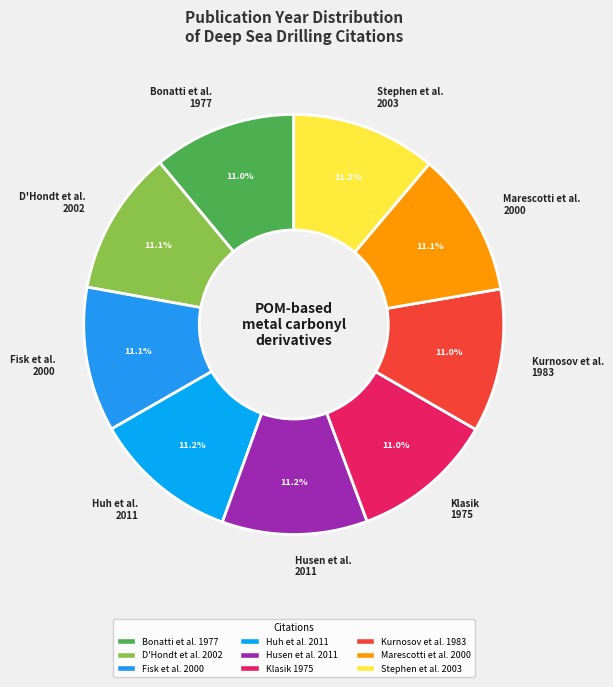

What portion of the pie excludes Stephen et al. 2003?

88.8%